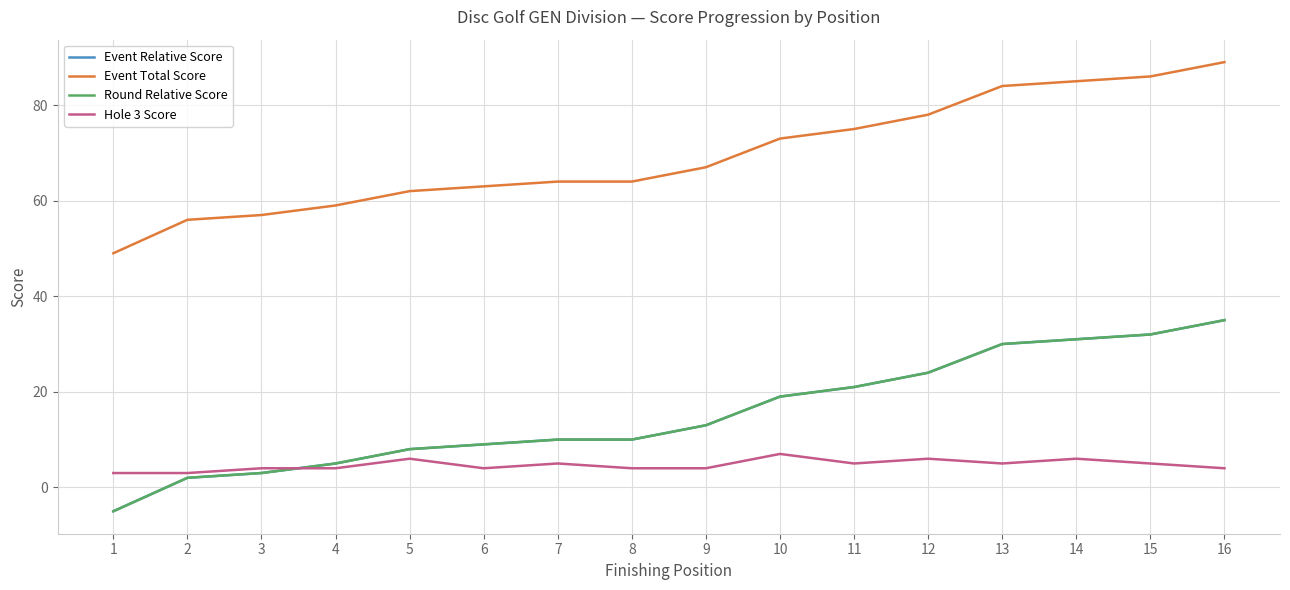

List the series in order of their peak value, lowest first.

Hole 3 Score, Event Relative Score, Round Relative Score, Event Total Score